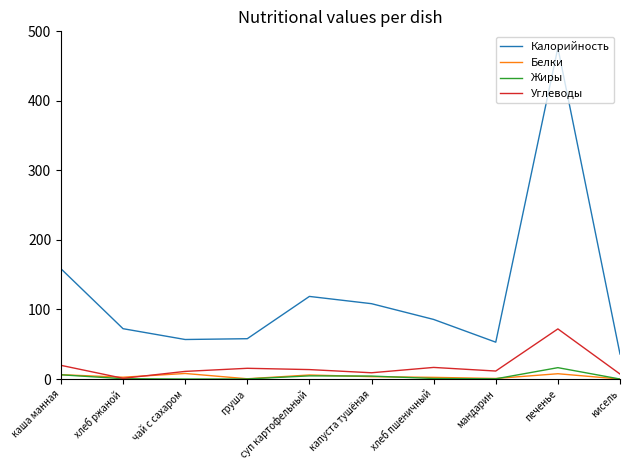

True or false: Калорийность and Жиры cross at least once.

False